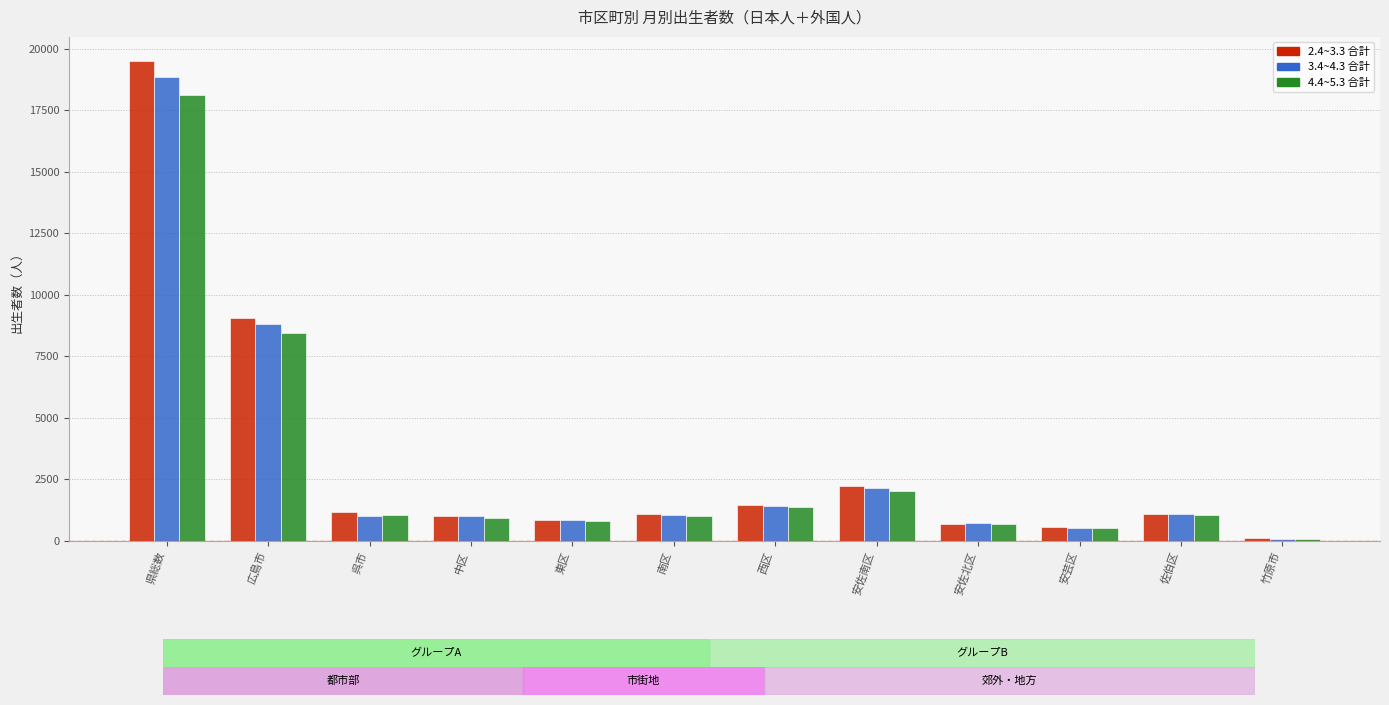

At which category is the sum across all series the highest?

県総数